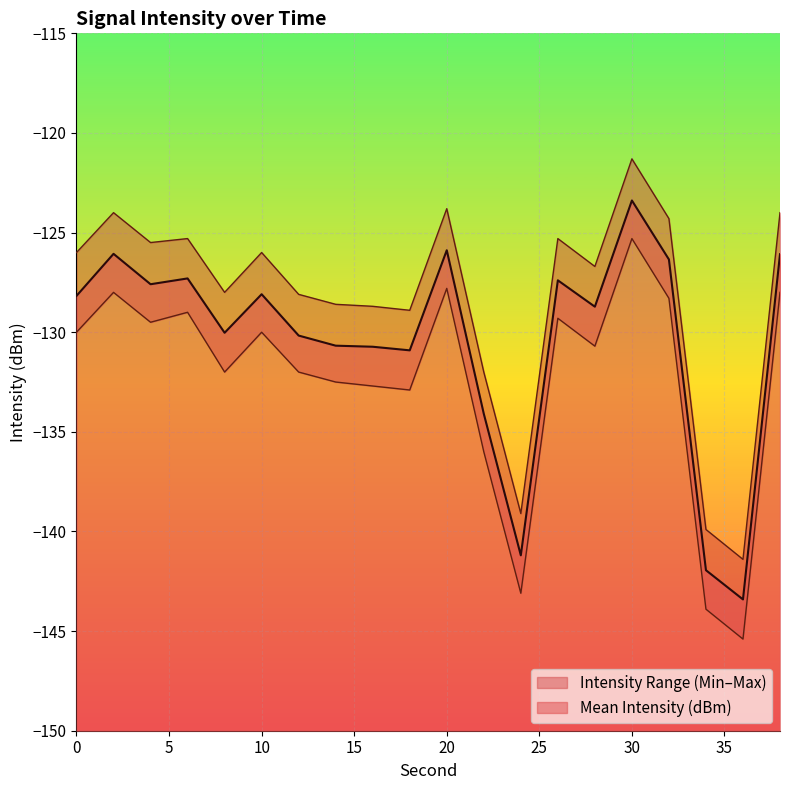

List the labels in order of Max Intensity (dBm) value, smallest first.

36, 34, 24, 22, 18, 16, 14, 12, 8, 28, 0, 10, 4, 6, 26, 32, 2, 38, 20, 30